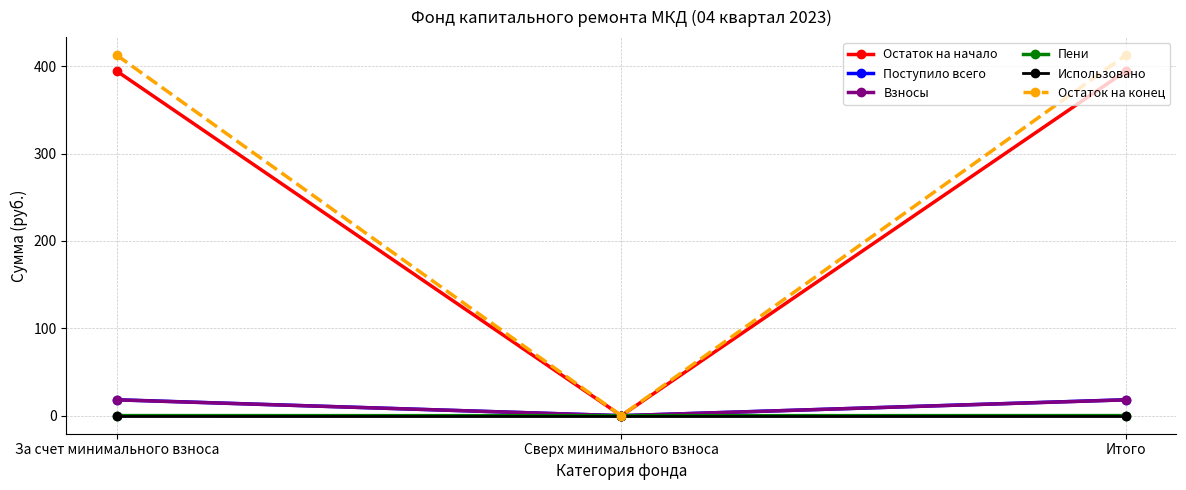

Is the value of Пени at Итого greater than the value of Остаток на начало at За счет минимального взноса?

No